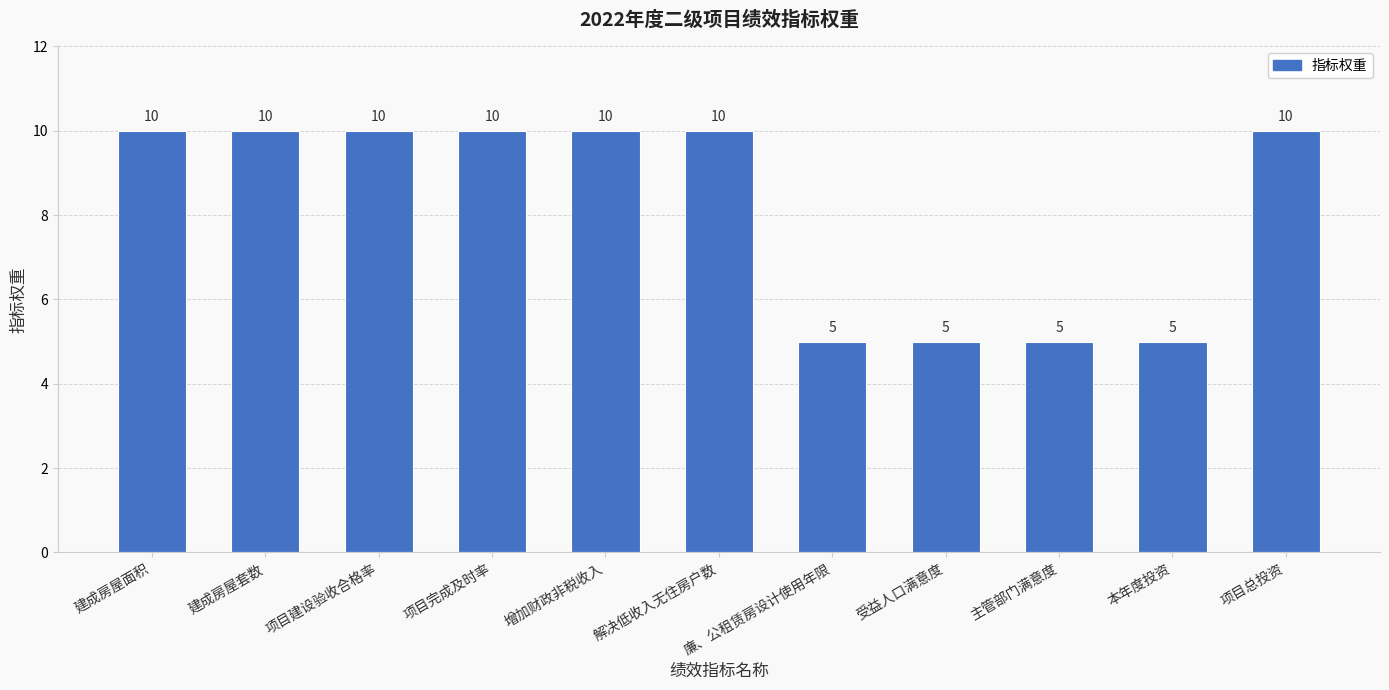

What is the sum of the values at 项目建设验收合格率 and 廉、公租赁房设计使用年限?

15